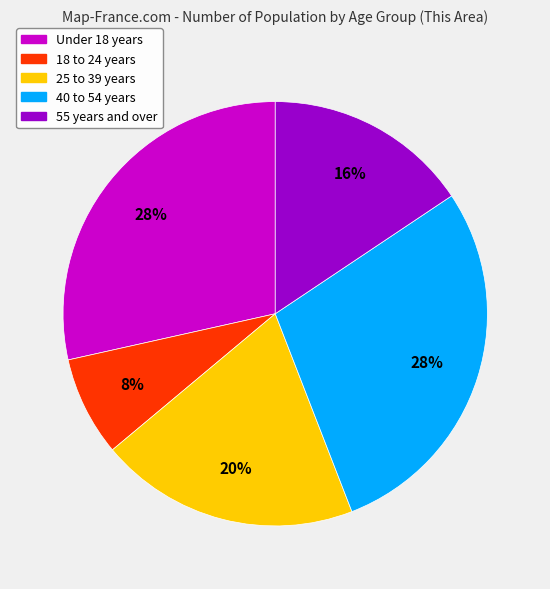

Is there a majority slice in this chart?

No